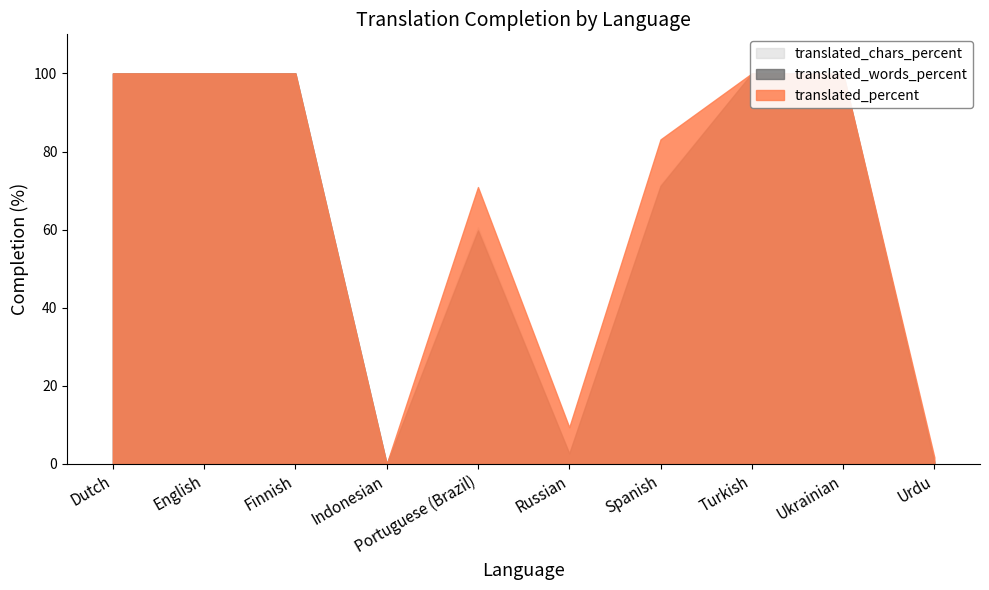

True or false: translated_percent and translated_chars_percent cross at least once.

False